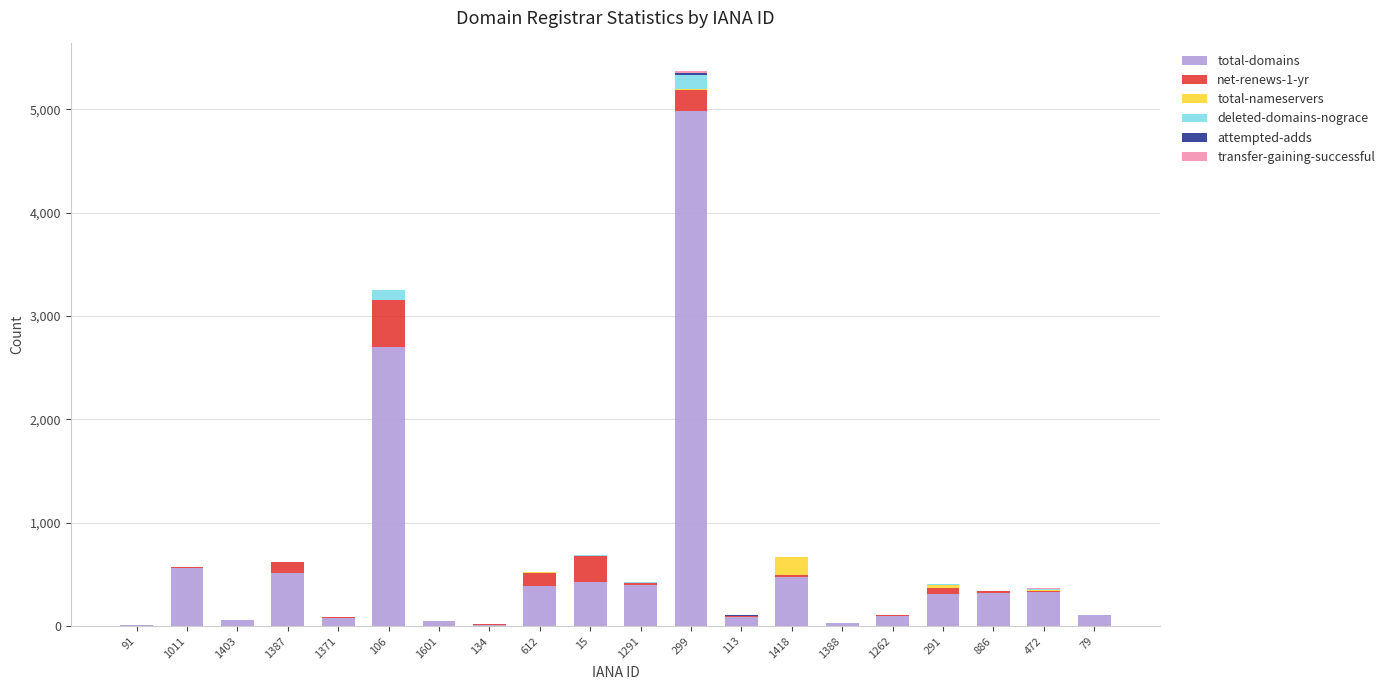

What is the highest value of the total-domains series?

4988